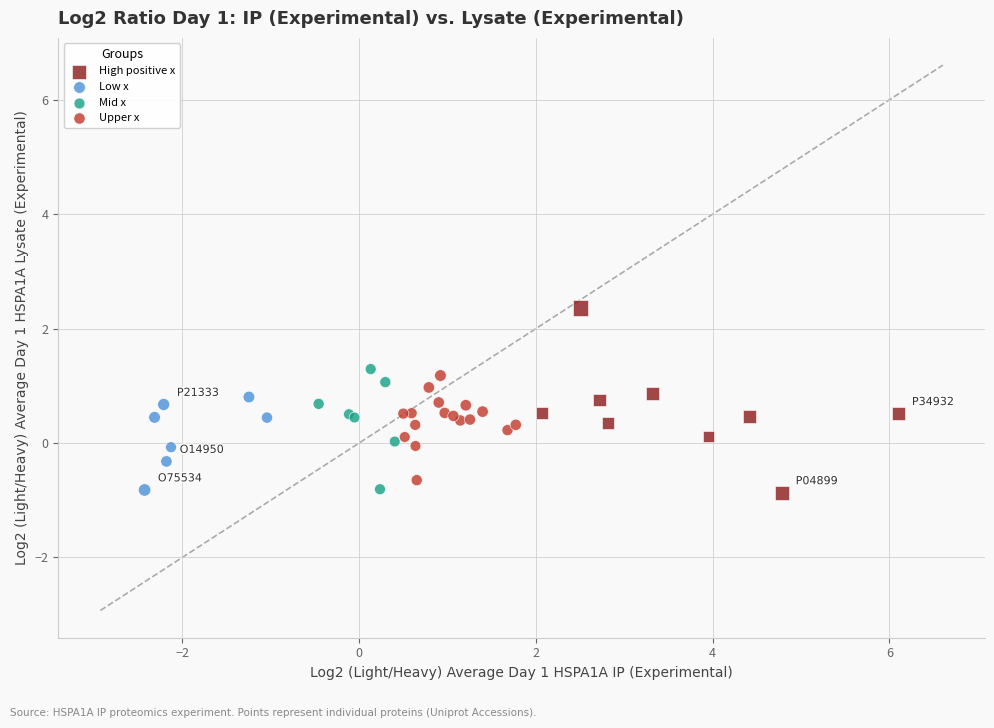

Which series contains the highest Y value?

High positive x